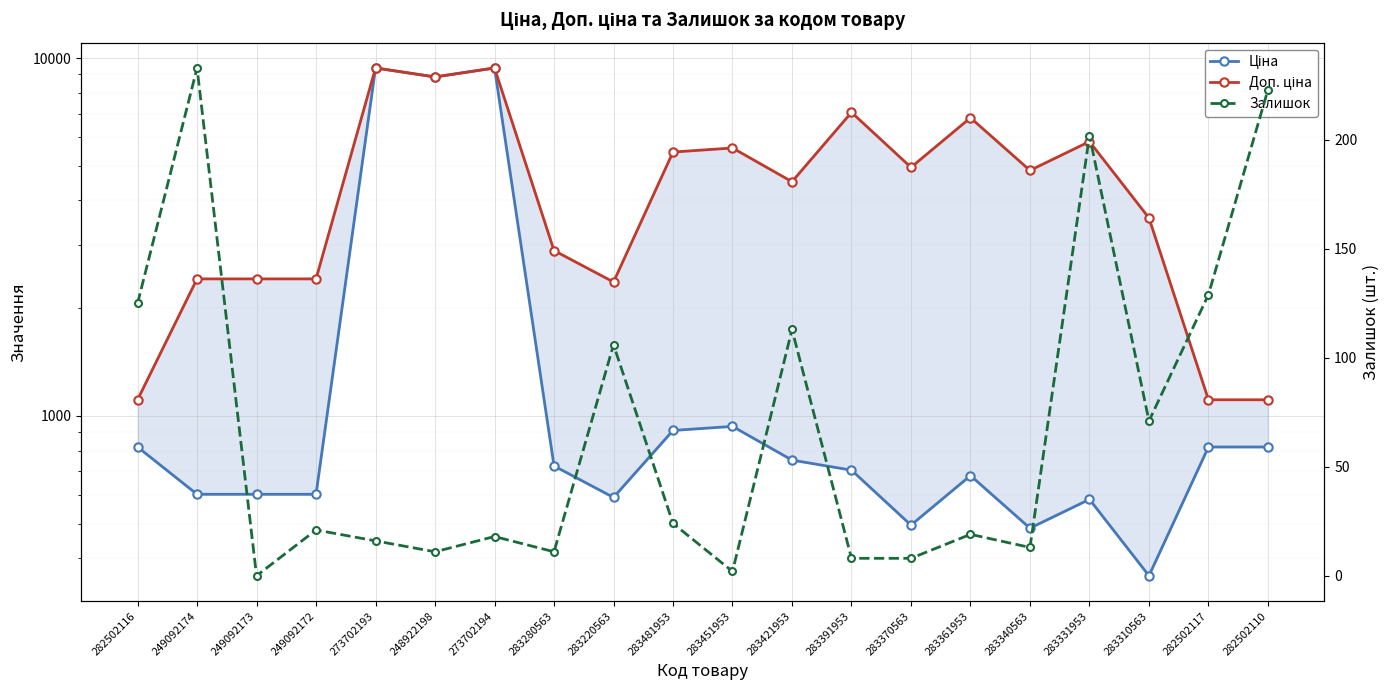

What value does the Ціна series have at 283370563?

495.0